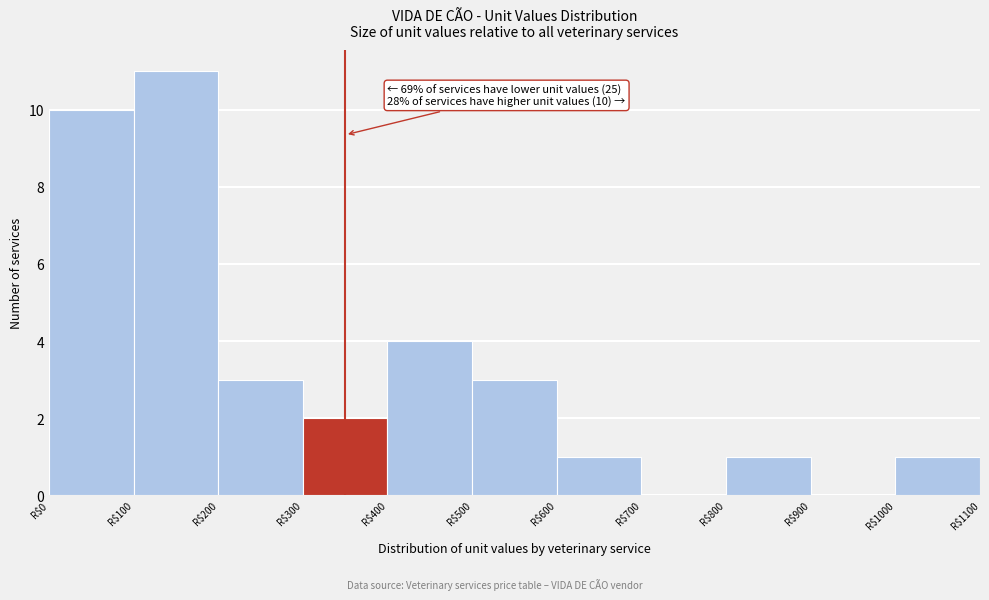

Over which range of the x-axis is the bar tallest?

100 to 200